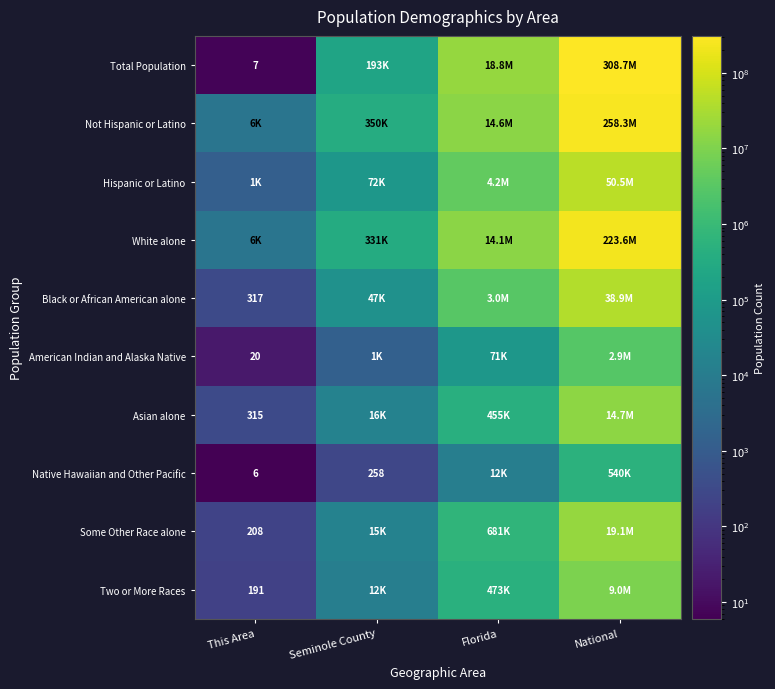

Which has a higher value, This Area or Seminole County?

Seminole County